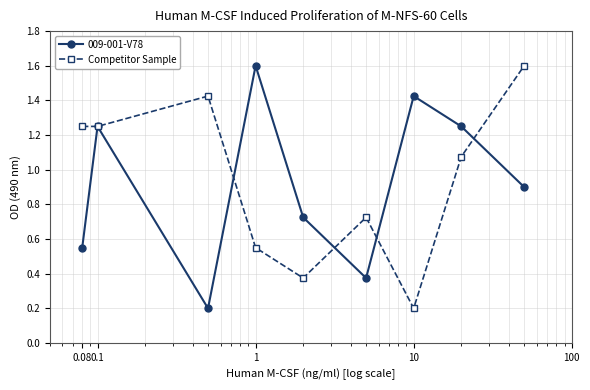

What is the value of the 009-001-V78 point at the 9th from the left?

0.9